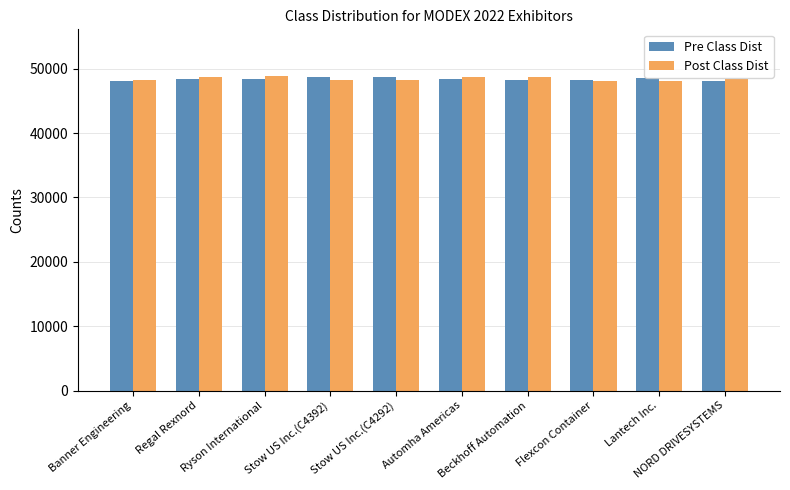

What is the lowest value of the Pre Class Dist series?

48106